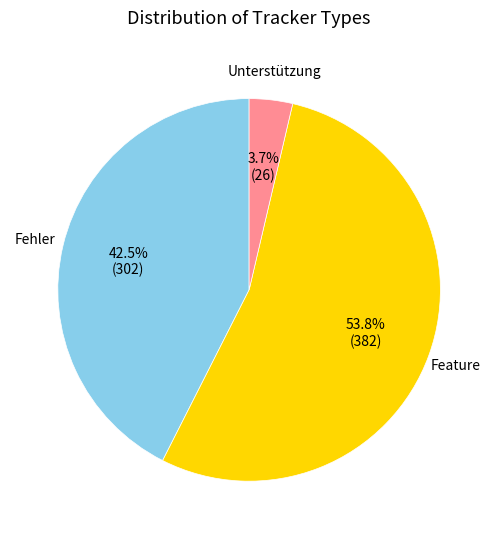

Is there a majority slice in this chart?

Yes